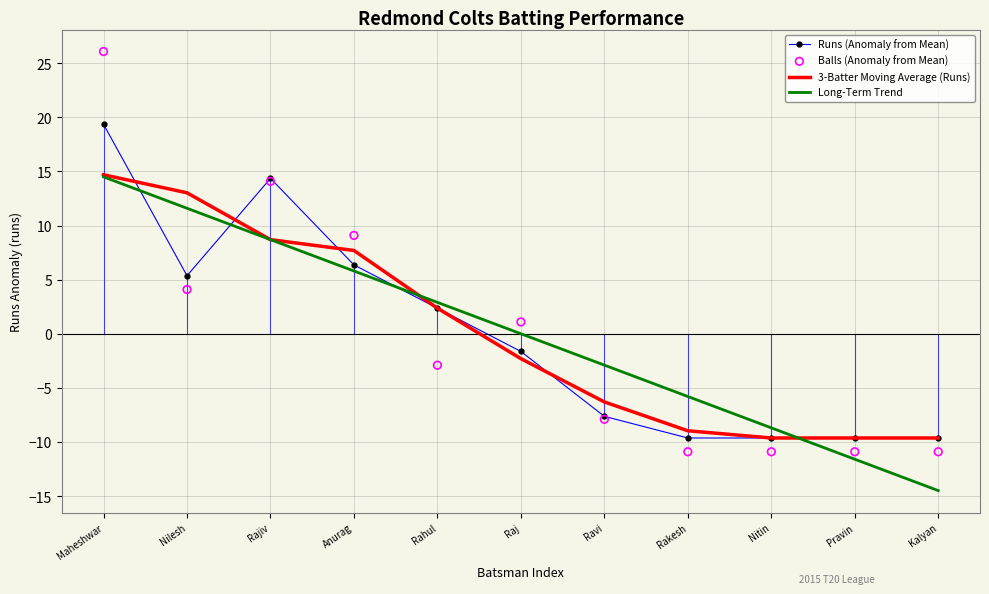

Is the value of Balls (Anomaly from Mean) at Nilesh greater than the value of Long-Term Trend at Rajiv?

No